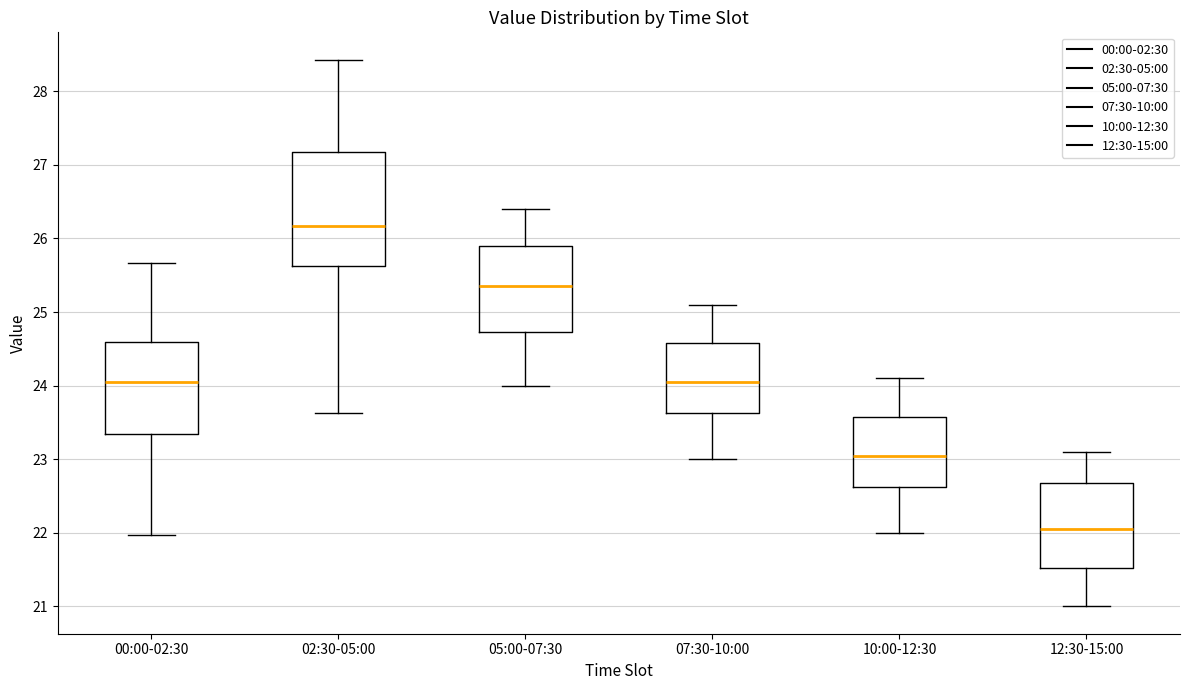

Which box's median line is the highest?

02:30-05:00